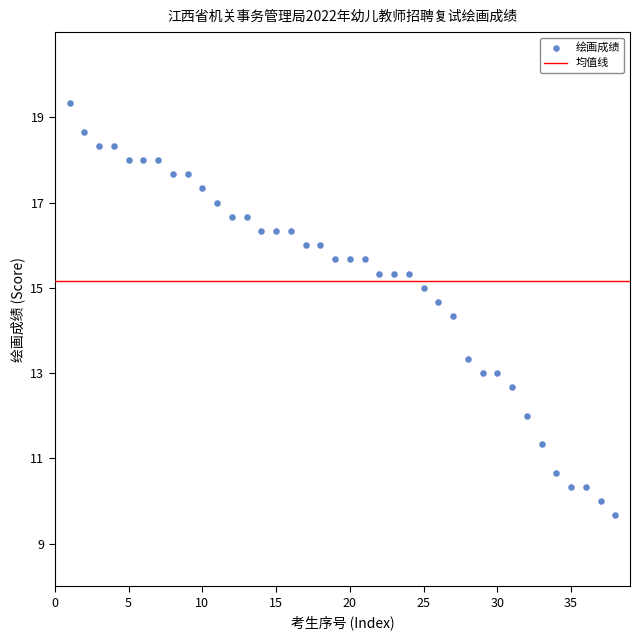

What Y value in the scatter plot is closest to 14?

14.3